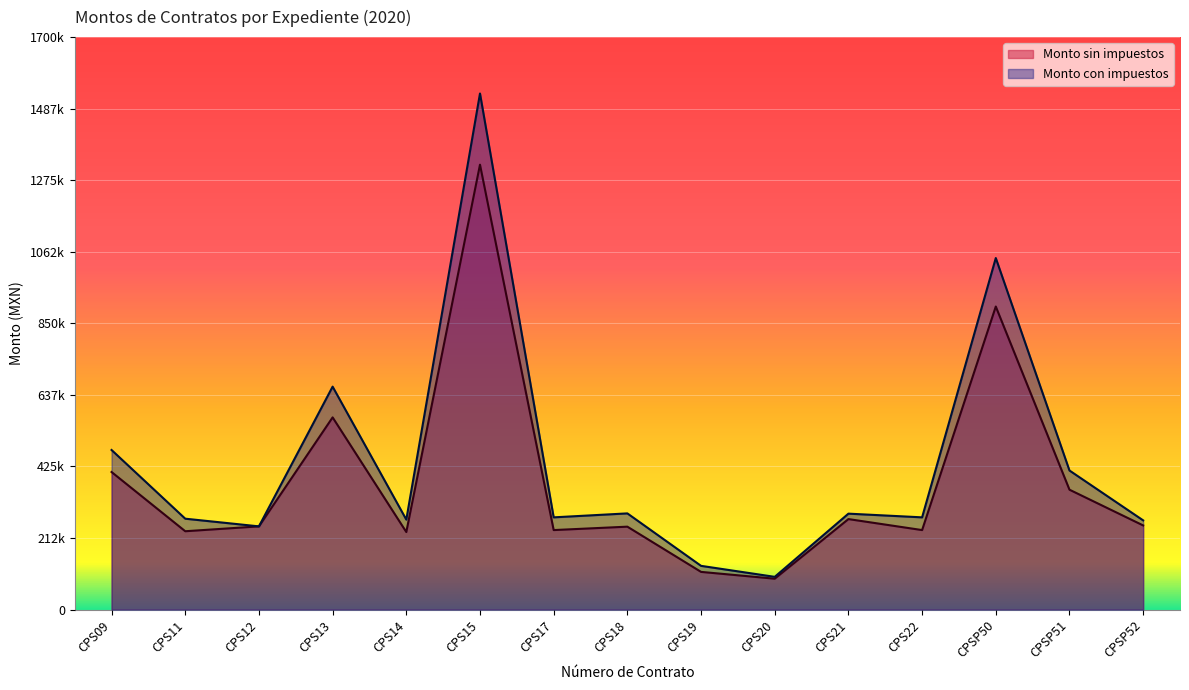

Where does the Monto sin impuestos series first go above 247200?

CPS09